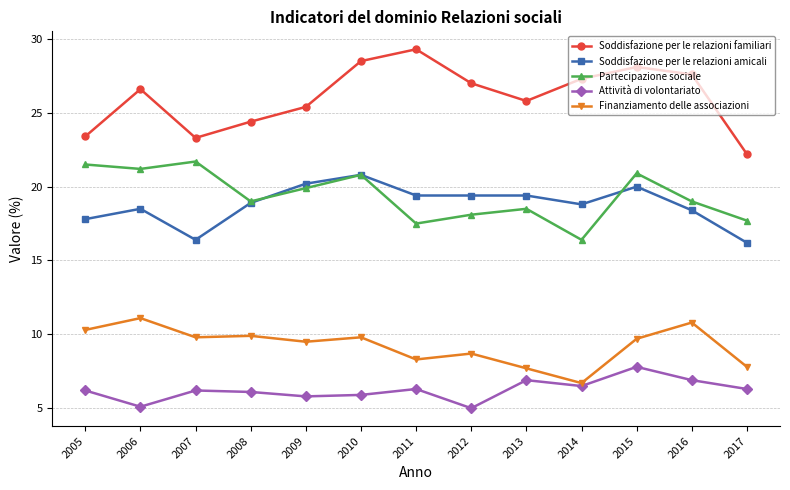

What are all the series names shown in the legend?

Soddisfazione per le relazioni familiari, Soddisfazione per le relazioni amicali, Partecipazione sociale, Attività di volontariato, Finanziamento delle associazioni